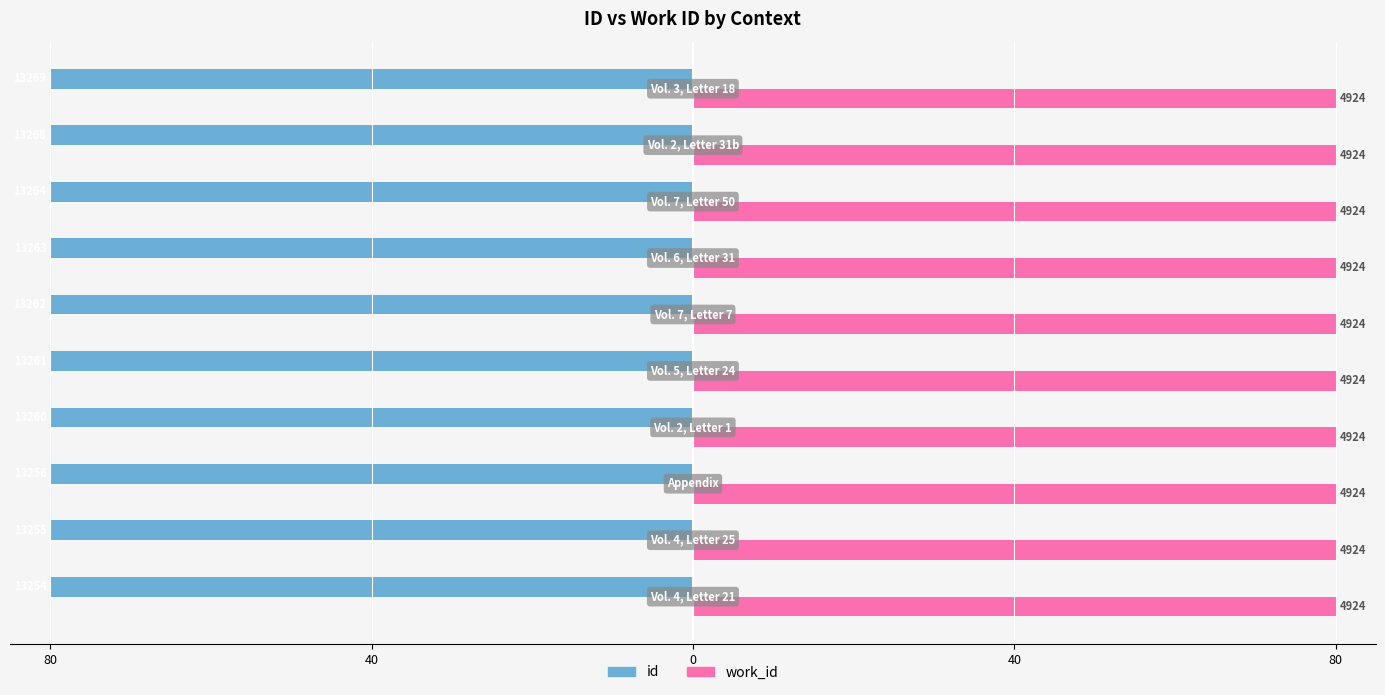

What are all the series names shown in the legend?

id, work_id